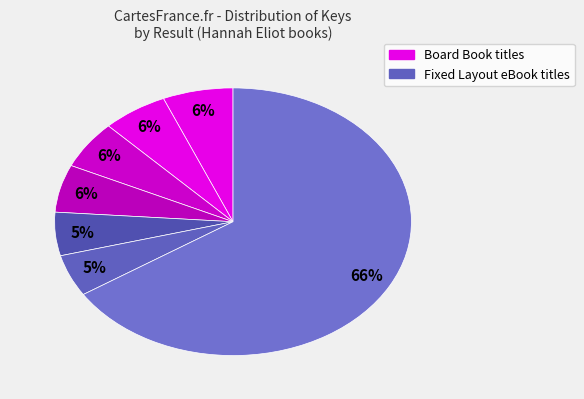

How many segments does this pie chart have?

7